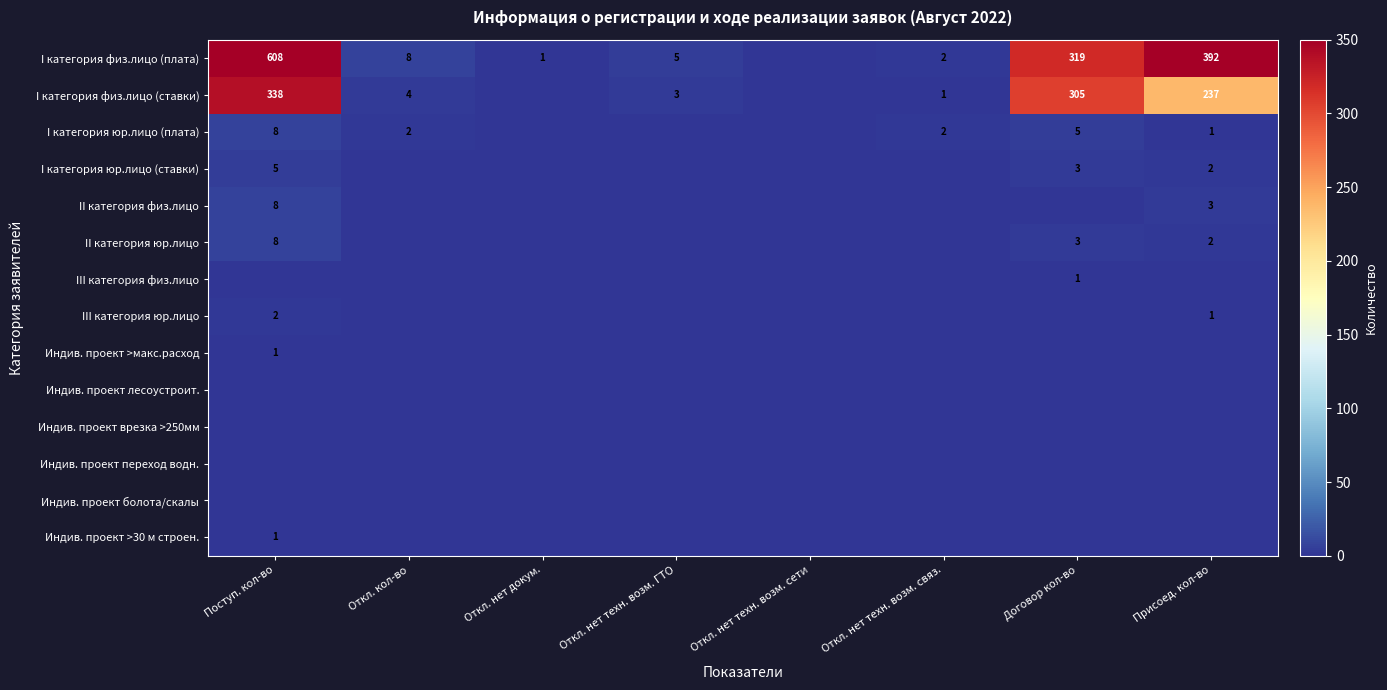

Count the number of data series in this chart.

14